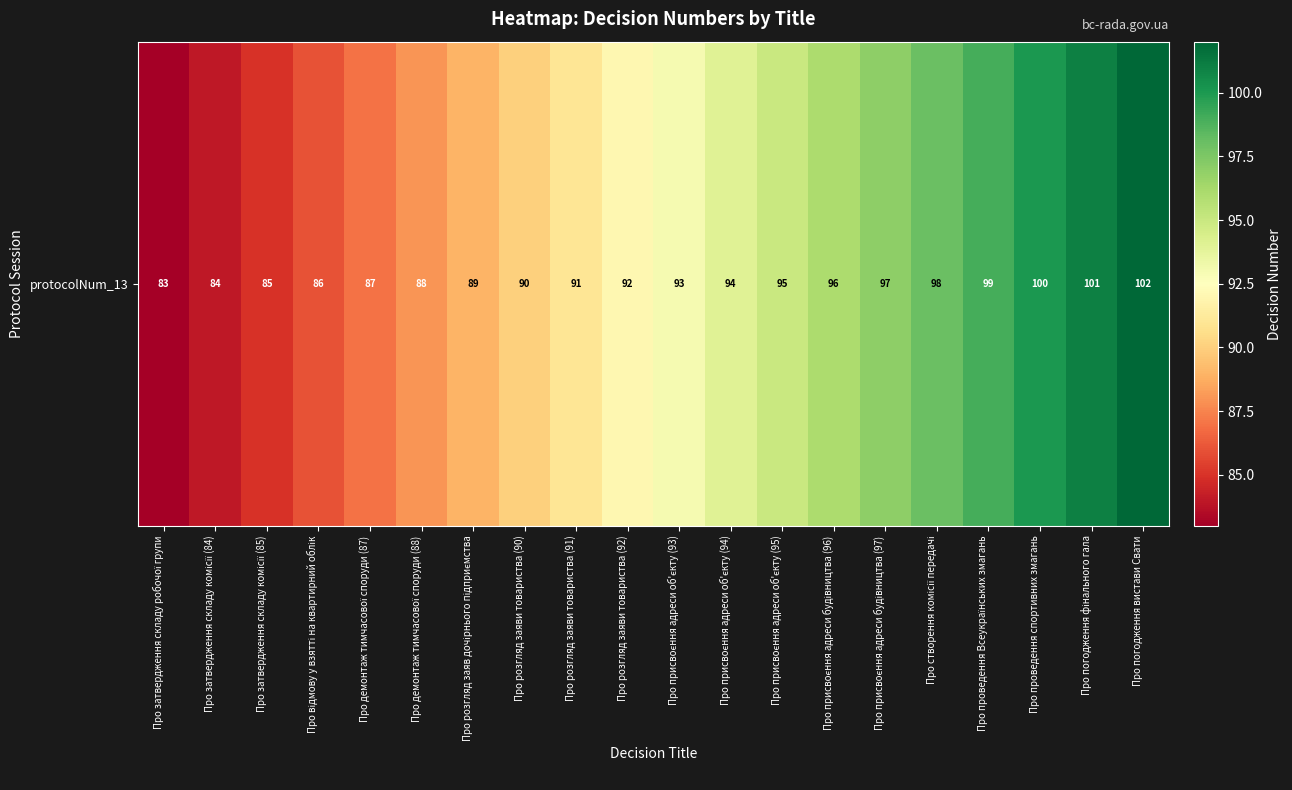

True or false: the data shows 64 at Про присвоєння адреси будівництва (96).

False